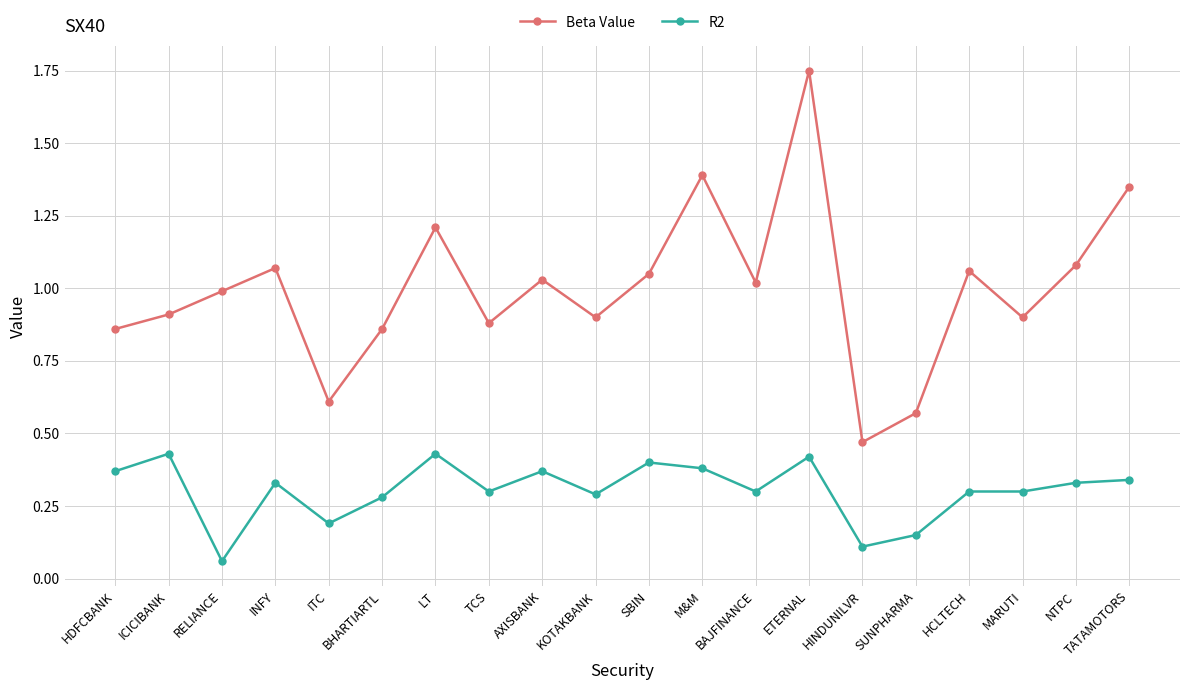

Which category has the lowest value in the R2 series?

RELIANCE